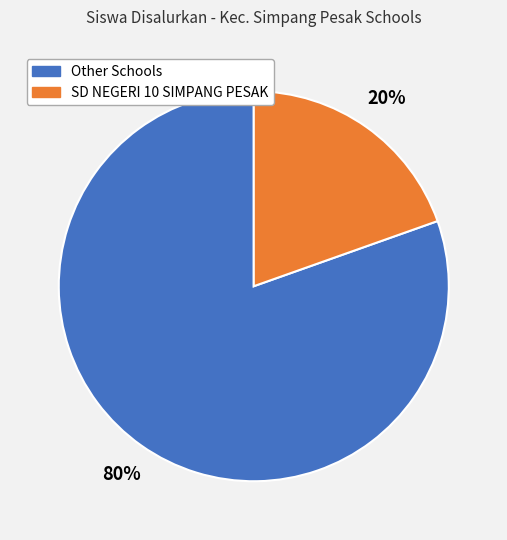

To the nearest percent, what is the average slice percentage?

50%